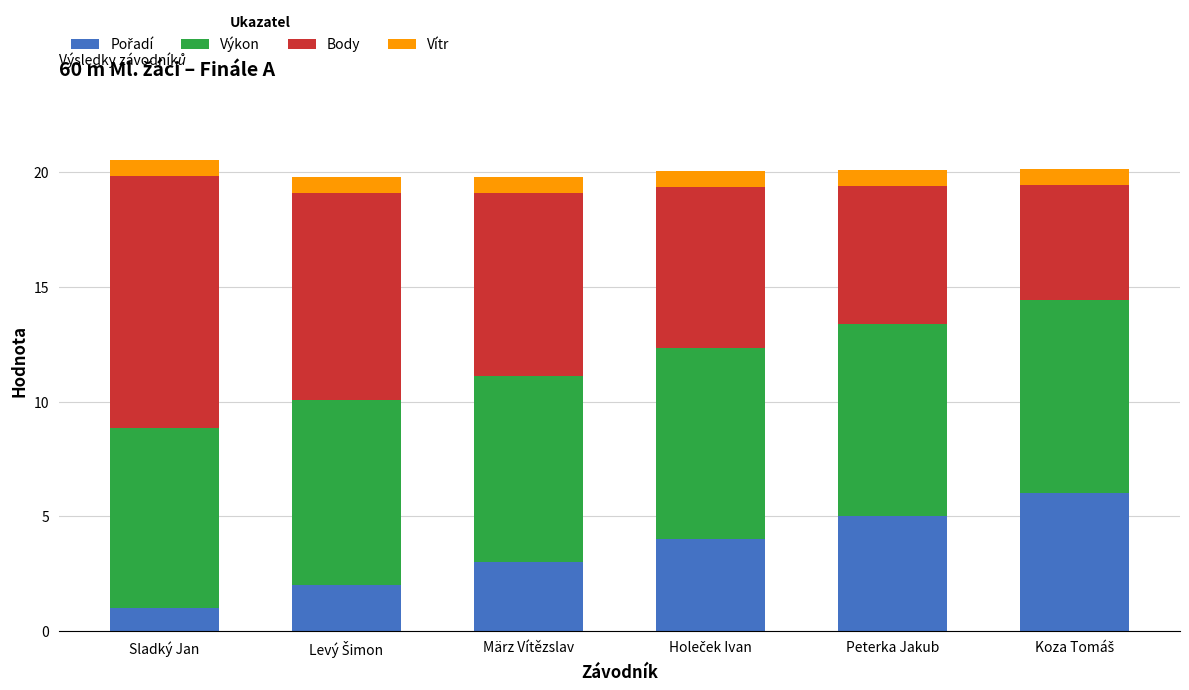

Count the number of data series in this chart.

4